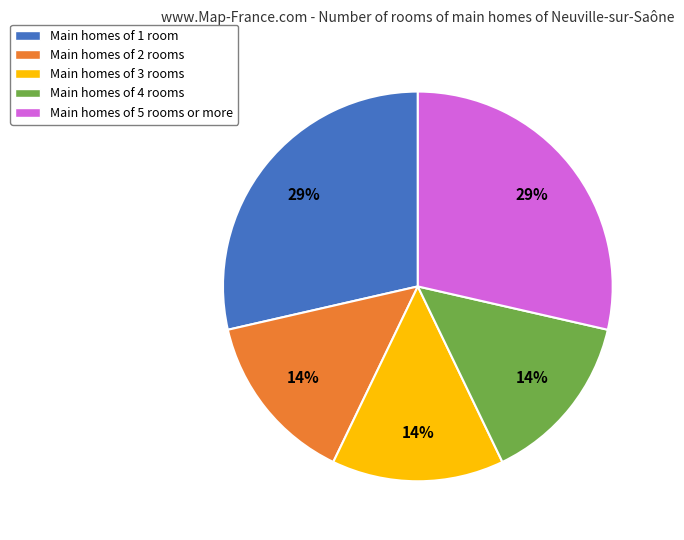

The Main homes of 4 rooms slice represents 14% of the pie. True or false?

True